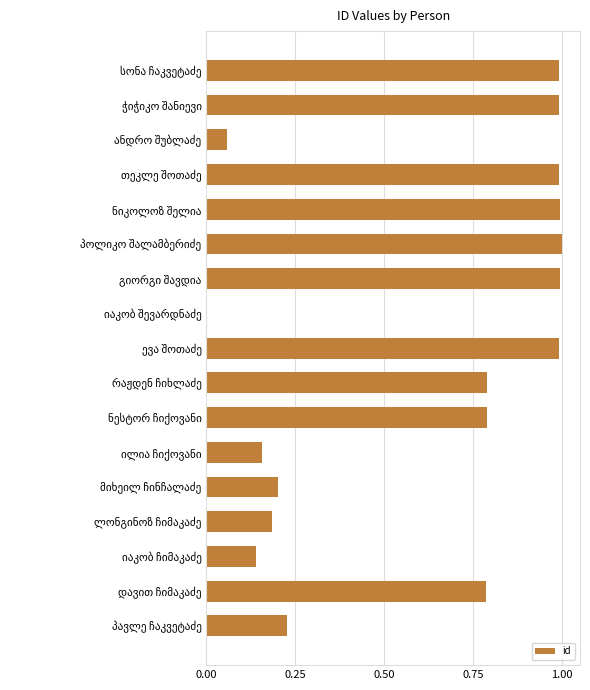

What is the sum of all values?

10.3